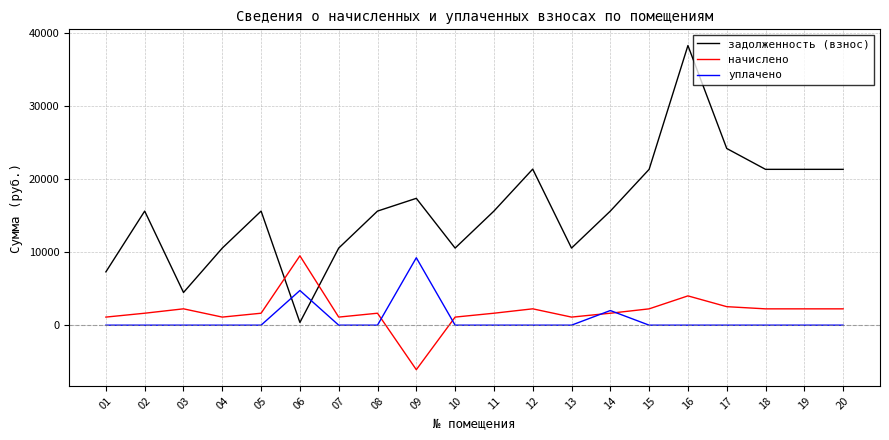

What is the sum of the начислено values at 05 and 15?

3871.5